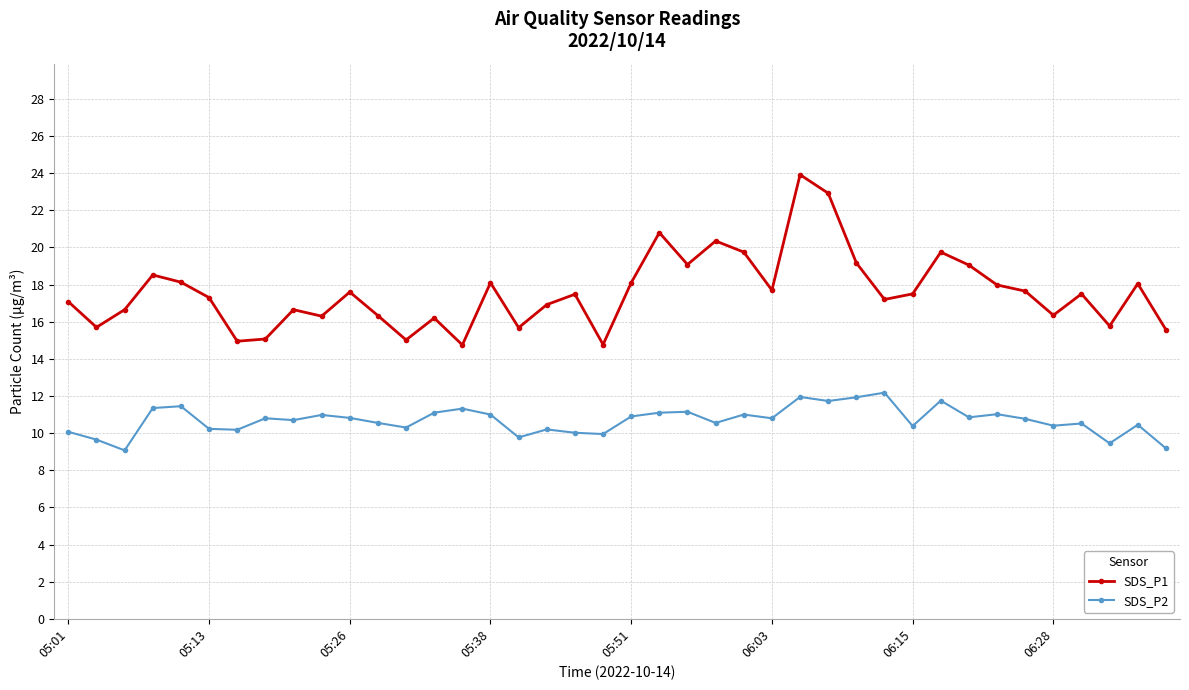

Rank the series by their average value, from lowest to highest.

SDS_P2, SDS_P1